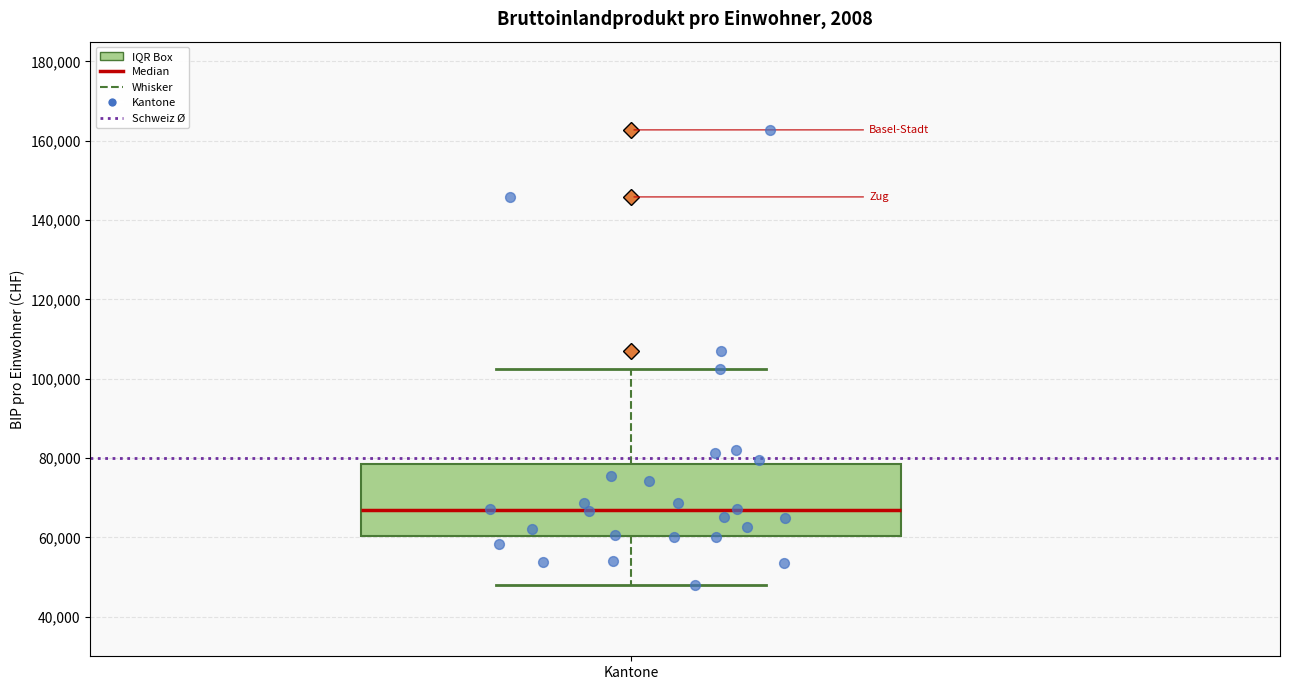

Where does the upper whisker of the box for Kantone end on the y-axis? The values are not printed on the chart, so give them approximately, as read against the axis.

102000